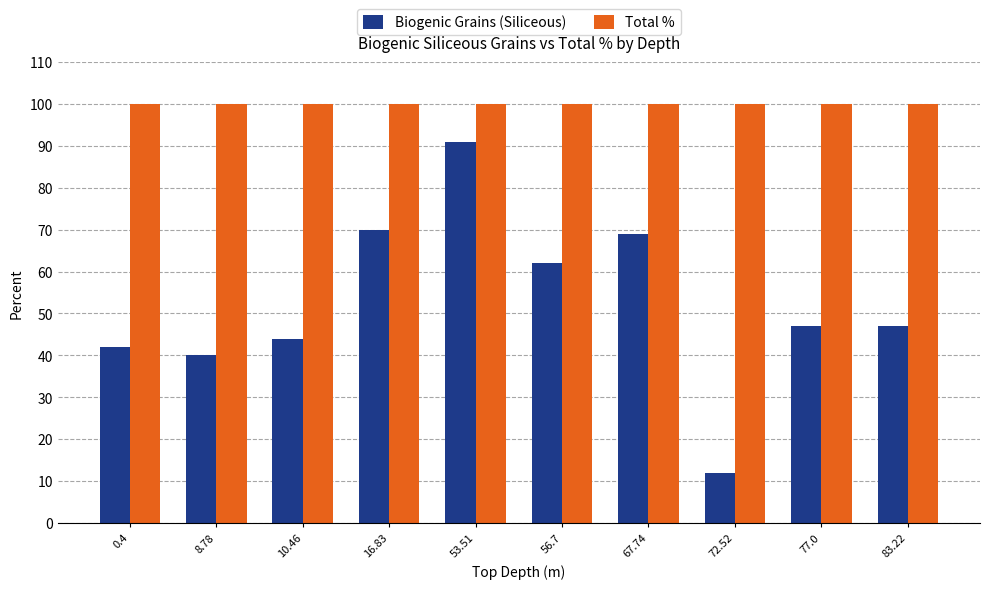

What are all the series names shown in the legend?

Biogenic Grains (Siliceous), Total %